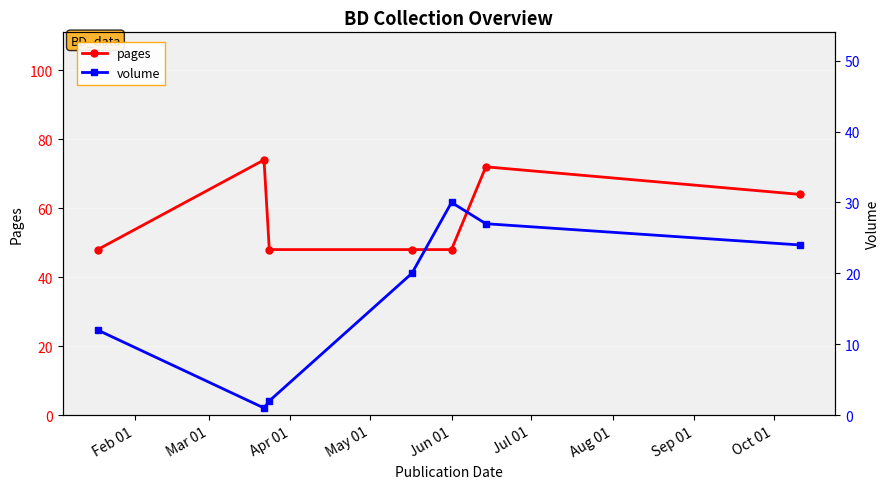

What is the average value of the volume series?

17